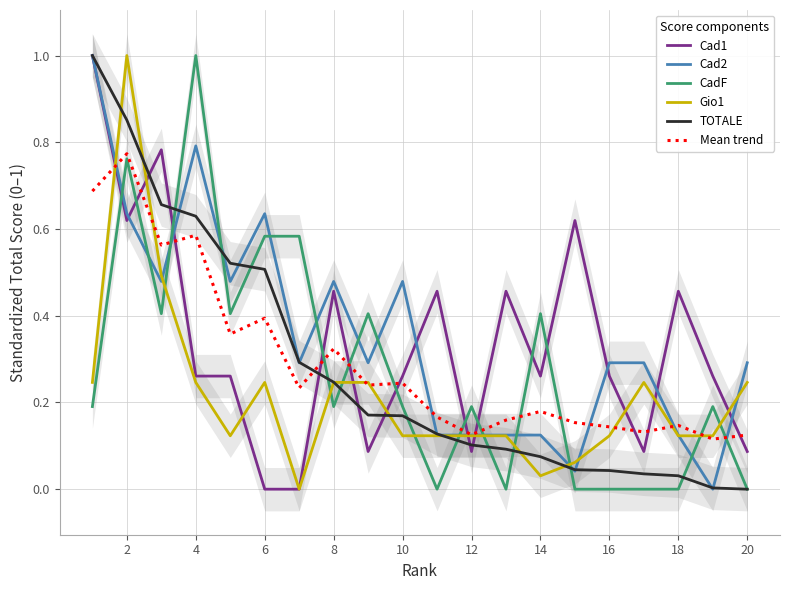

Count the Mean trend values in the range 0 to 1.

20